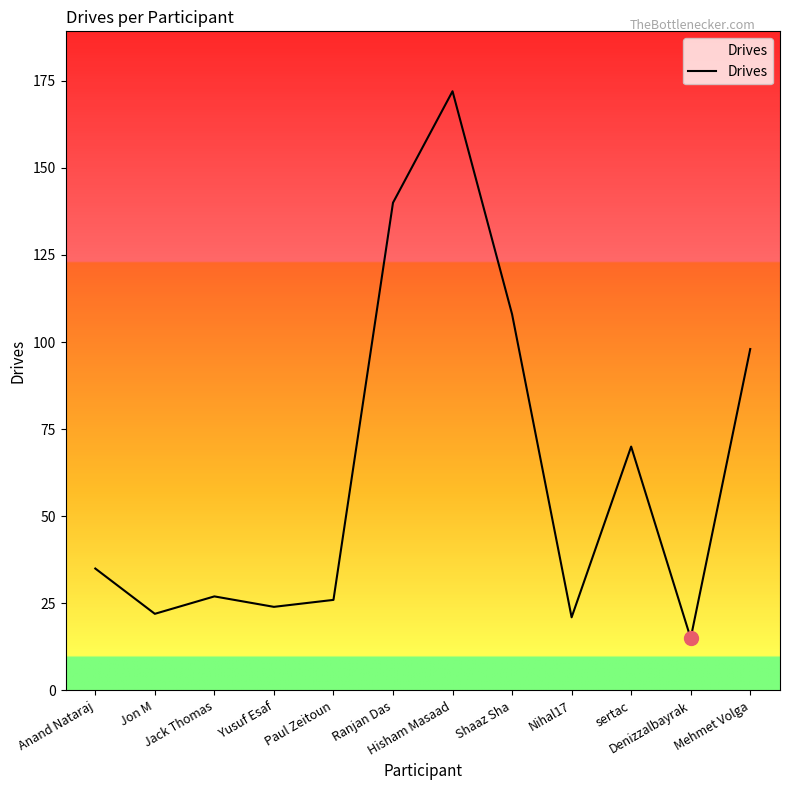

What is the minimum value shown in the chart?

15